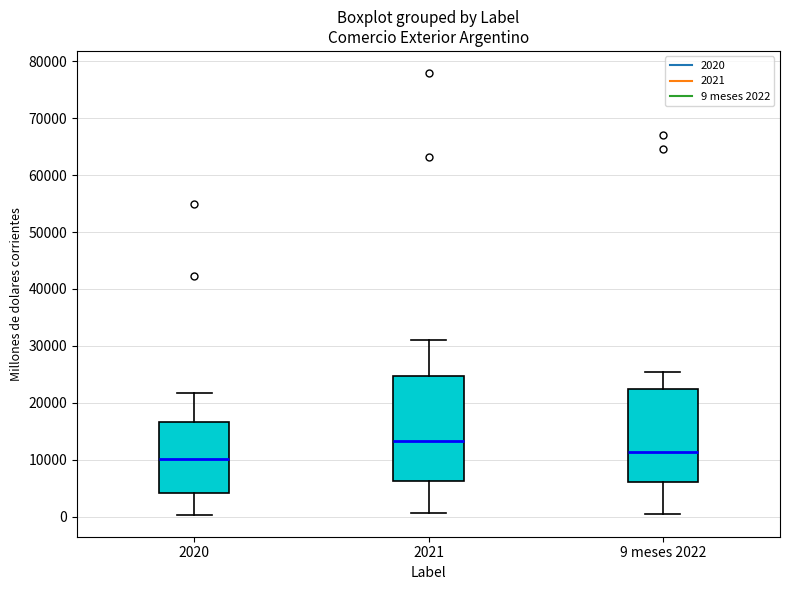

Which box's median line is the highest?

2021